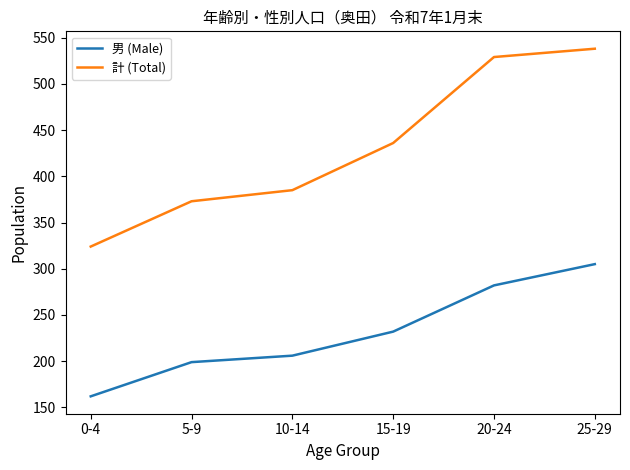

The value of 計 (Total) at 15-19 is 436. True or false?

True